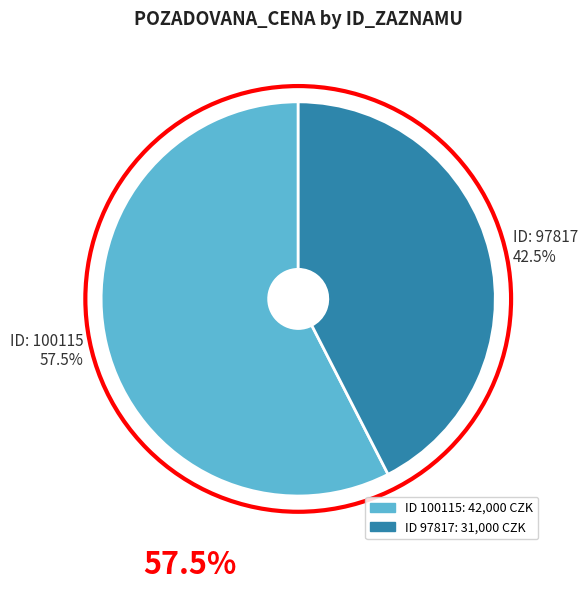

Does any single category account for the majority?

Yes